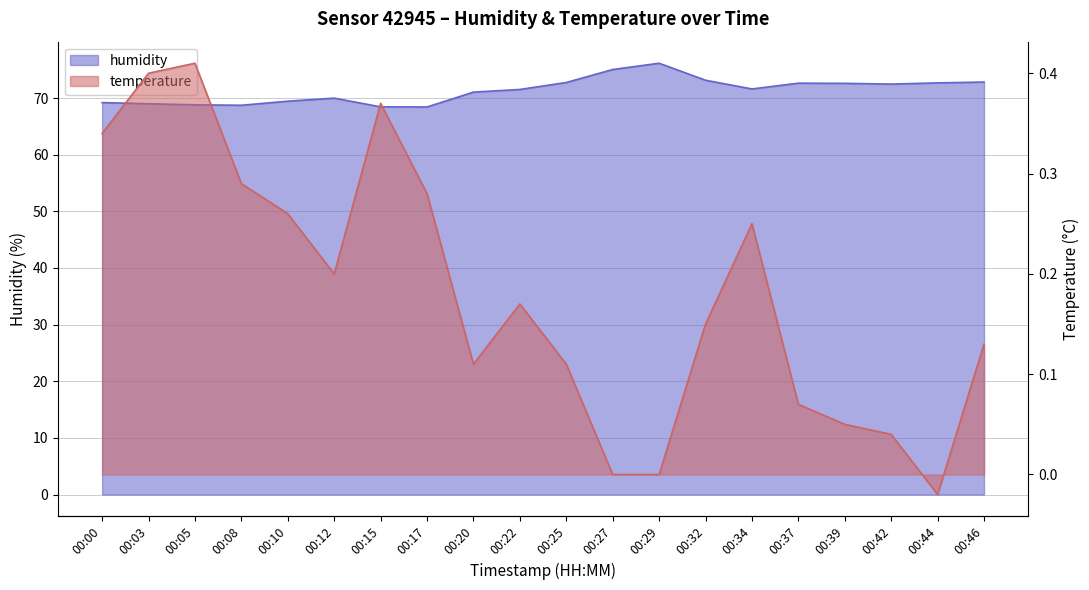

What is the minimum value for humidity?

68.4